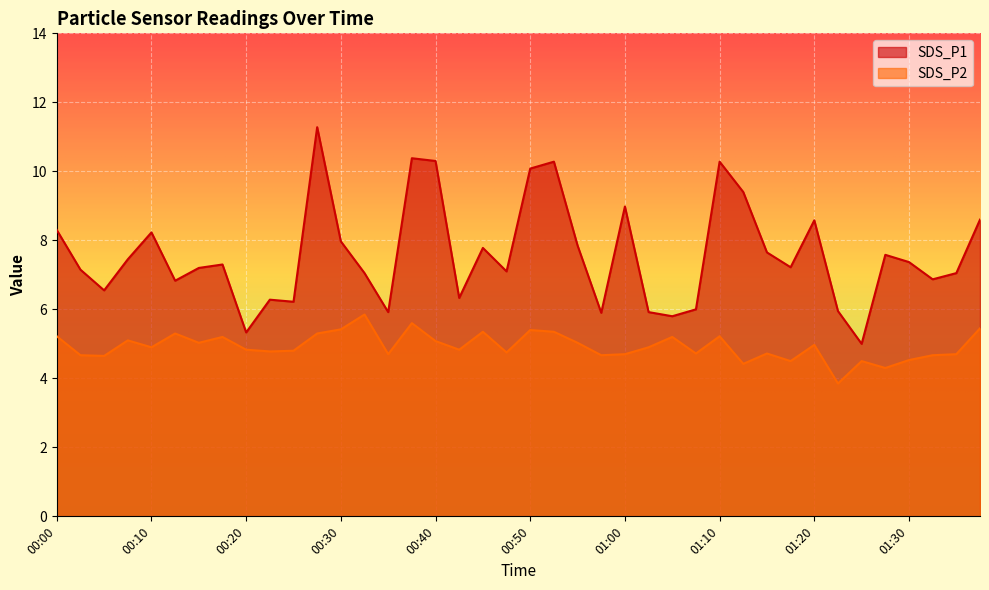

The SDS_P2 series shows 7.3 at 01:15. True or false?

False